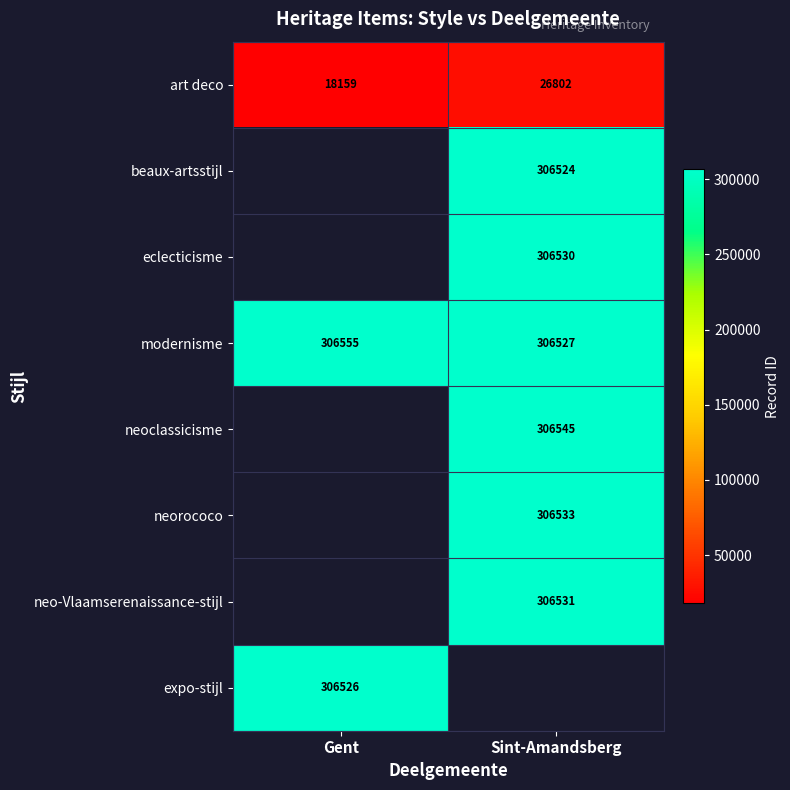

The value of modernisme at Gent is 306555. True or false?

True